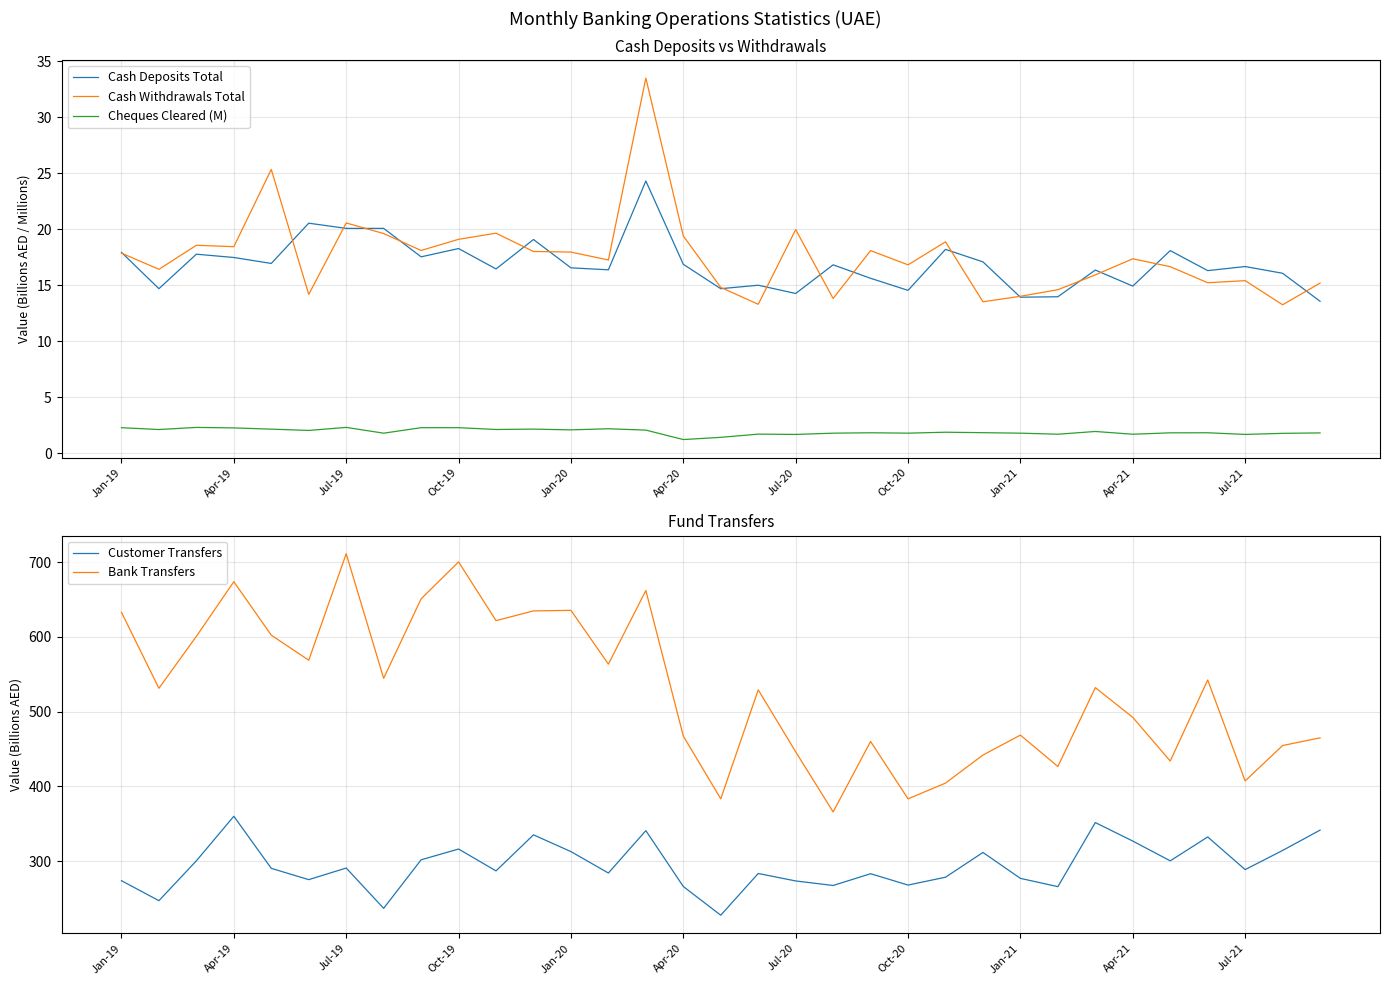

True or false: Bank Transfers and Customer Transfers intersect in this chart.

False